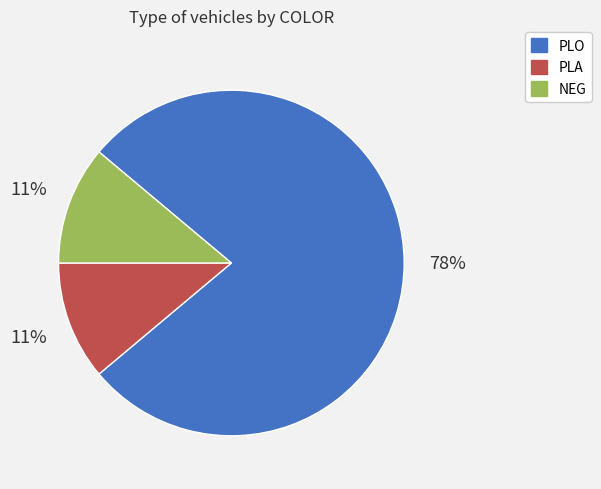

Is the sum of NEG and PLO greater than half?

Yes